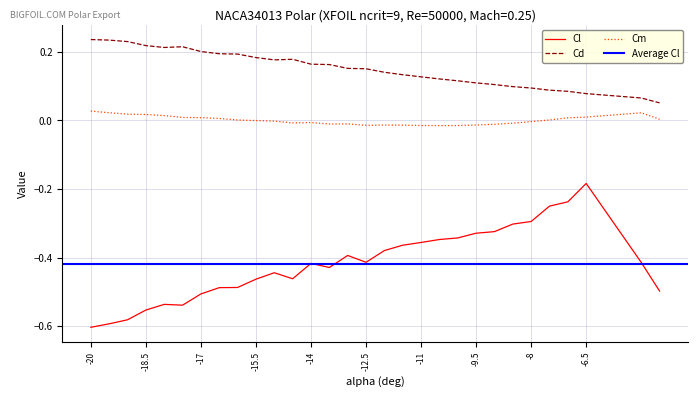

How many interior local valleys does the Cd series have?

2